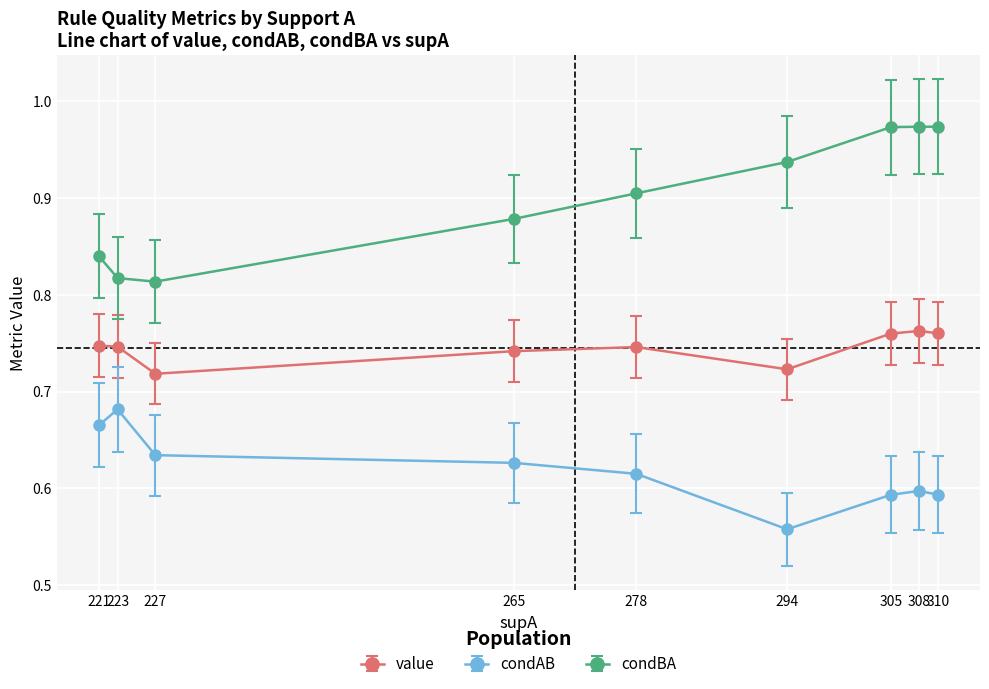

Which series has the largest total across all categories?

condBA